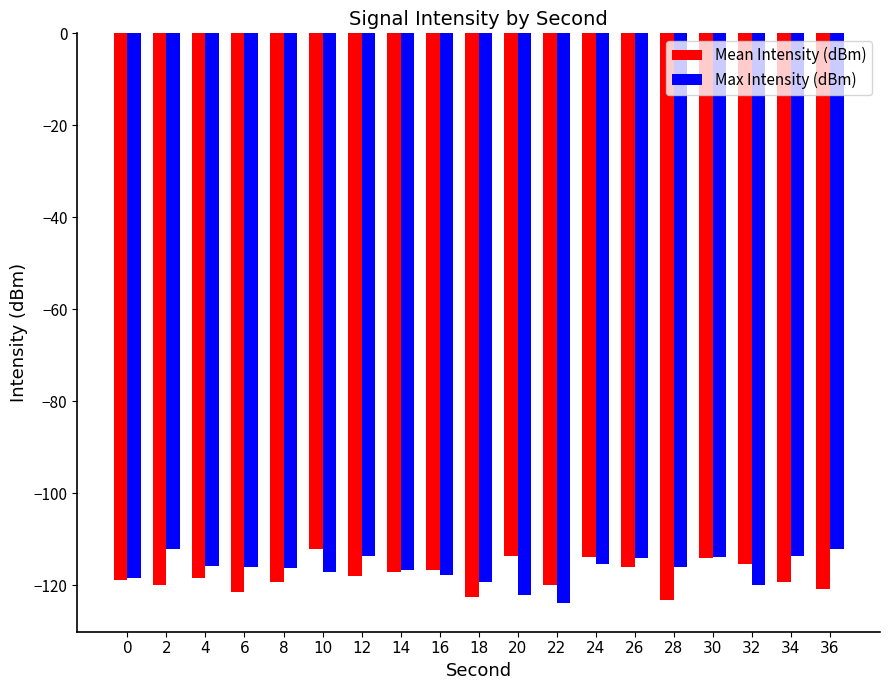

What is the spread (max minus min) of values at 34?

5.7